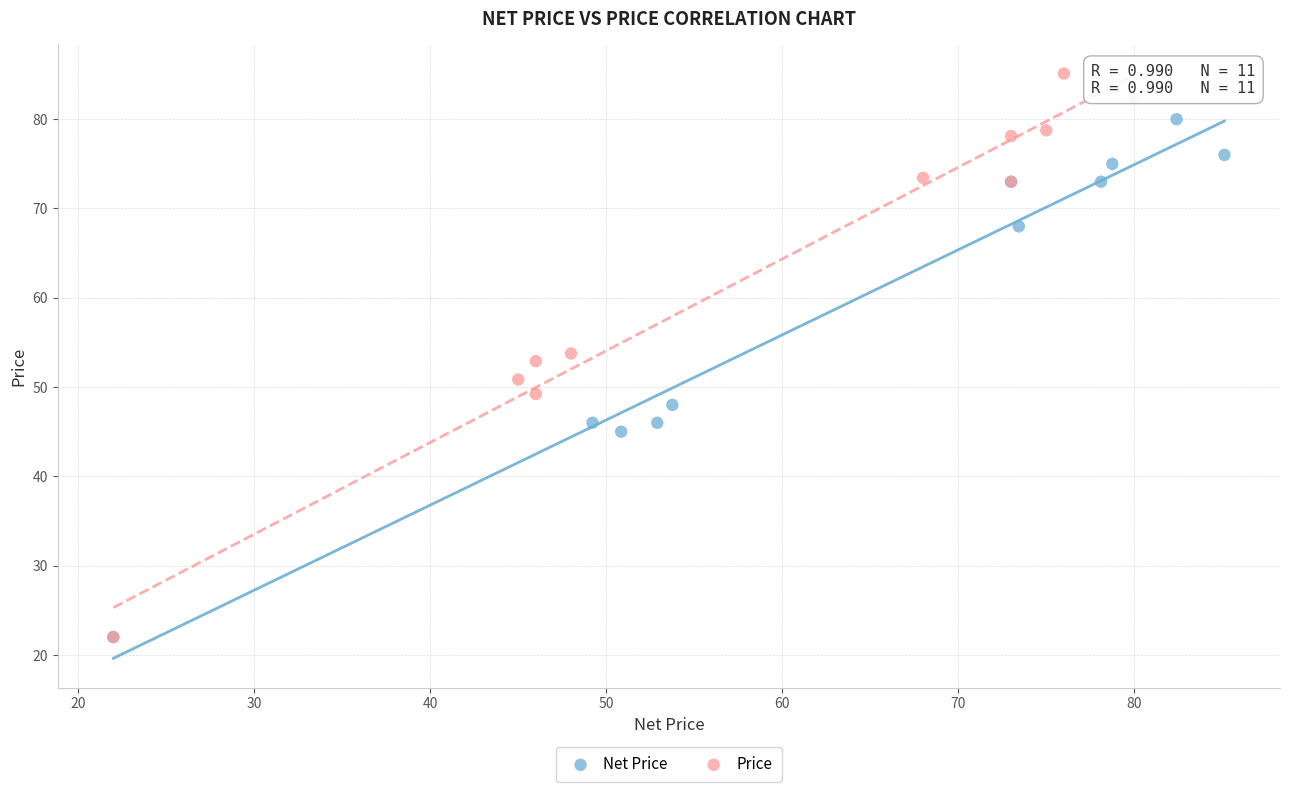

Which series has the widest spread of Y values?

Price